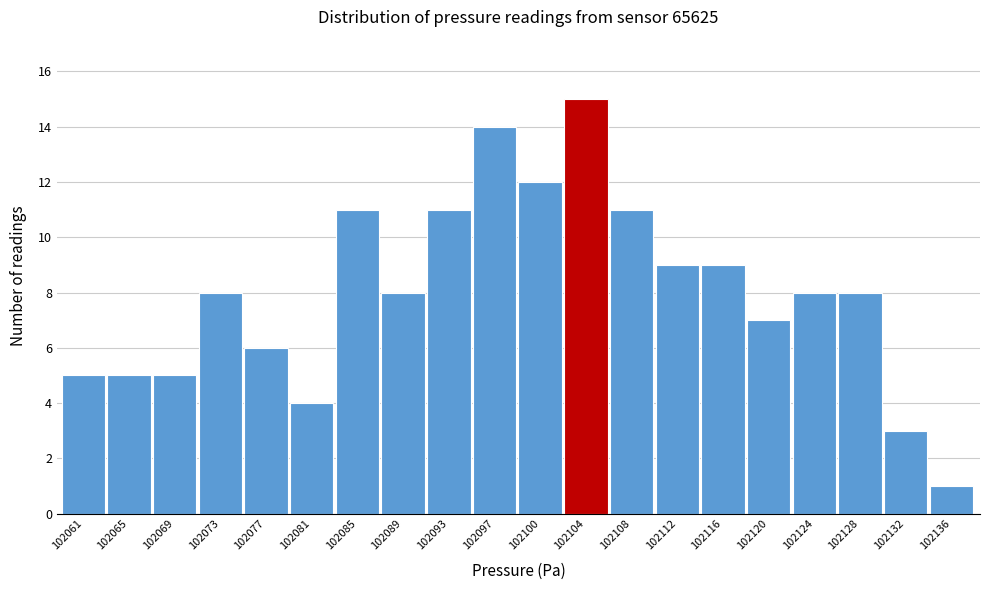

Reading left to right, transcribe all the data shown in this chart.

102061=5	102065=5	102069=5	102073=8	102077=6	102081=4	102085=11	102089=8	102093=11	102097=14	102100=12	102104=15	102108=11	102112=9	102116=9	102120=7	102124=8	102128=8	102132=3	102136=1